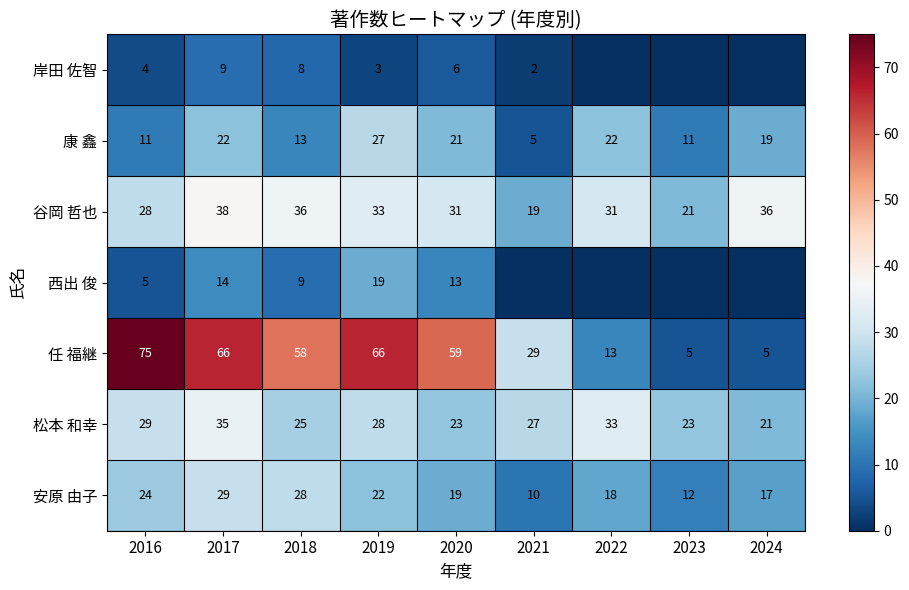

How many categories are shown in the chart?

9